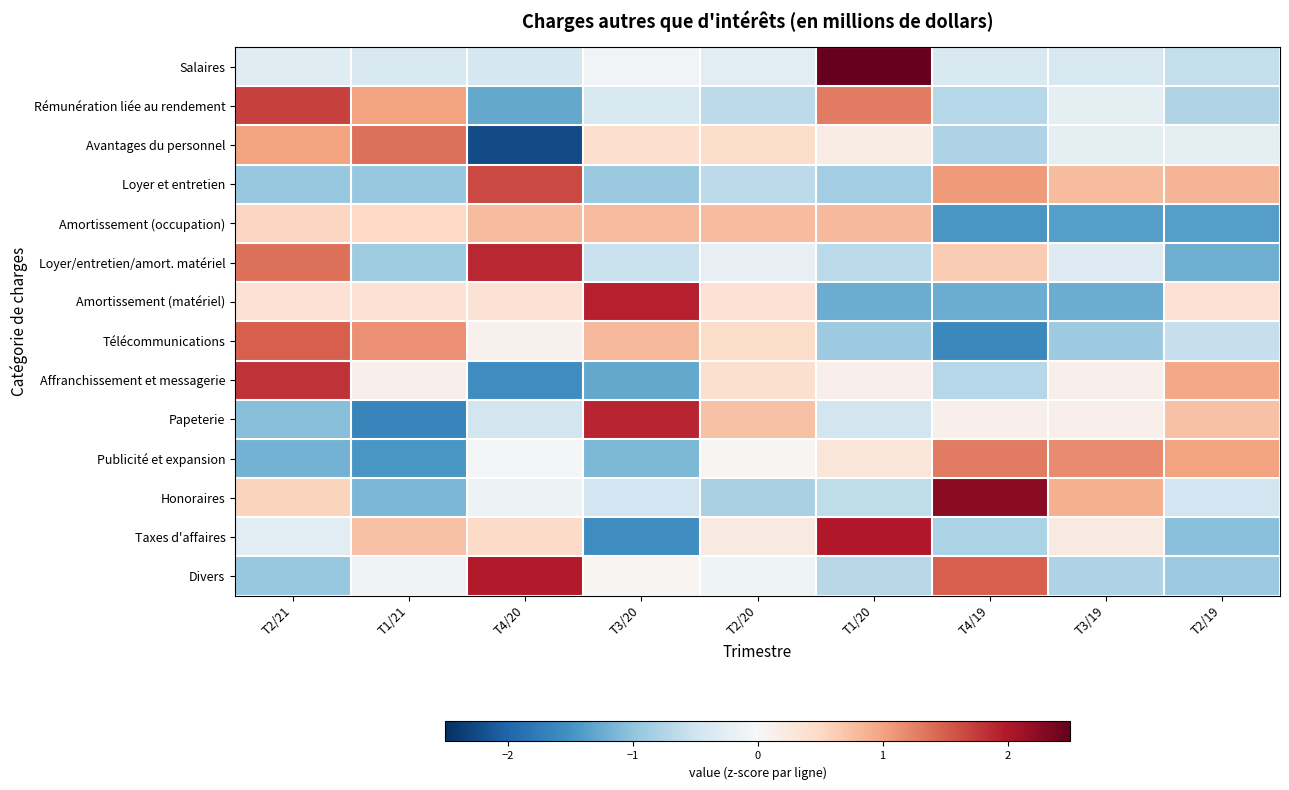

Reading left to right, list all the values displayed in this chart.

Salaires: T2/21=-0.3	T1/21=-0.4	T4/20=-0.4	T3/20=-0.1	T2/20=-0.3	T1/20=2.8	T4/19=-0.4	T3/19=-0.4	T2/19=-0.6
Rémunération liée au rendement: T2/21=1.7	T1/21=1.0	T4/20=-1.3	T3/20=-0.4	T2/20=-0.7	T1/20=1.3	T4/19=-0.7	T3/19=-0.2	T2/19=-0.8
Avantages du personnel: T2/21=1.0	T1/21=1.4	T4/20=-2.2	T3/20=0.4	T2/20=0.5	T1/20=0.2	T4/19=-0.8	T3/19=-0.2	T2/19=-0.2
Loyer et entretien: T2/21=-1.0	T1/21=-1.0	T4/20=1.6	T3/20=-0.9	T2/20=-0.6	T1/20=-0.9	T4/19=1.1	T3/19=0.8	T2/19=0.8
Amortissement (occupation): T2/21=0.5	T1/21=0.5	T4/20=0.8	T3/20=0.8	T2/20=0.8	T1/20=0.8	T4/19=-1.5	T3/19=-1.4	T2/19=-1.4
Loyer/entretien/amort. matériel: T2/21=1.4	T1/21=-0.9	T4/20=1.9	T3/20=-0.6	T2/20=-0.2	T1/20=-0.7	T4/19=0.6	T3/19=-0.3	T2/19=-1.2
Amortissement (matériel): T2/21=0.4	T1/21=0.4	T4/20=0.4	T3/20=1.9	T2/20=0.4	T1/20=-1.2	T4/19=-1.2	T3/19=-1.2	T2/19=0.4
Télécommunications: T2/21=1.5	T1/21=1.1	T4/20=0.1	T3/20=0.8	T2/20=0.5	T1/20=-0.9	T4/19=-1.6	T3/19=-0.9	T2/19=-0.6
Affranchissement et messagerie: T2/21=1.8	T1/21=0.1	T4/20=-1.6	T3/20=-1.3	T2/20=0.4	T1/20=0.1	T4/19=-0.7	T3/19=0.1	T2/19=1.0
Papeterie: T2/21=-1.1	T1/21=-1.6	T4/20=-0.5	T3/20=1.9	T2/20=0.7	T1/20=-0.5	T4/19=0.1	T3/19=0.1	T2/19=0.7
Publicité et expansion: T2/21=-1.2	T1/21=-1.5	T4/20=-0.0	T3/20=-1.1	T2/20=0.0	T1/20=0.3	T4/19=1.3	T3/19=1.2	T2/19=1.0
Honoraires: T2/21=0.5	T1/21=-1.2	T4/20=-0.1	T3/20=-0.5	T2/20=-0.8	T1/20=-0.6	T4/19=2.2	T3/19=0.9	T2/19=-0.5
Taxes d'affaires: T2/21=-0.3	T1/21=0.7	T4/20=0.5	T3/20=-1.5	T2/20=0.2	T1/20=2.0	T4/19=-0.8	T3/19=0.2	T2/19=-1.0
Divers: T2/21=-0.9	T1/21=-0.1	T4/20=2.0	T3/20=0.1	T2/20=-0.1	T1/20=-0.7	T4/19=1.5	T3/19=-0.8	T2/19=-0.9